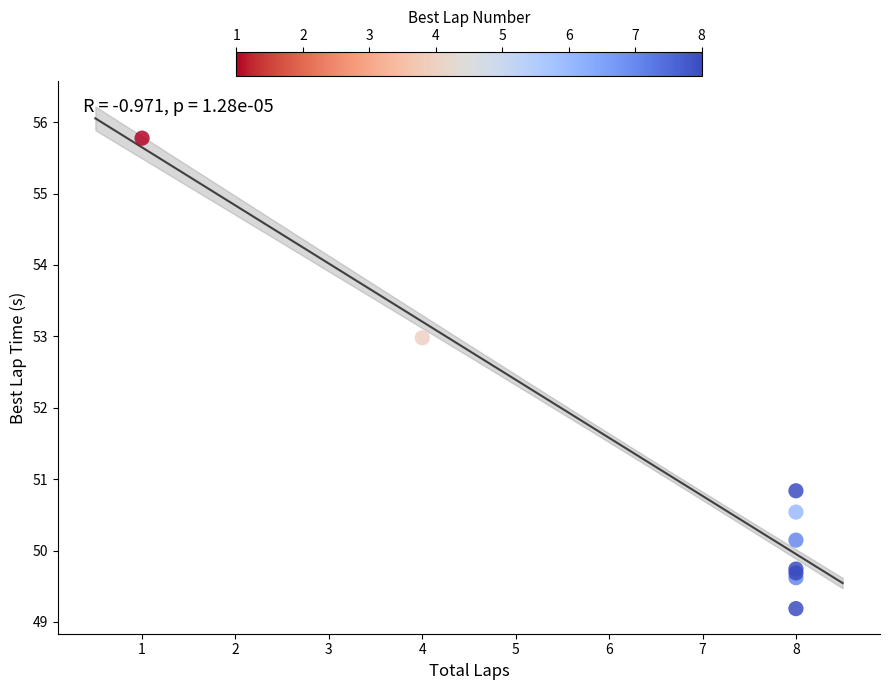

What Y value in the scatter plot is closest to 52?

53.0